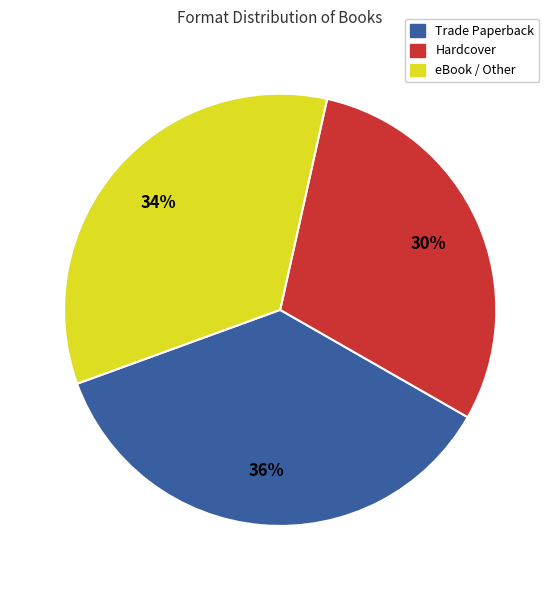

Is there any slice that represents more than half of the pie?

No